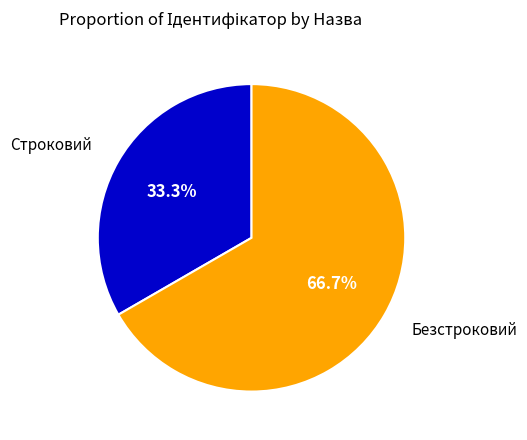

Is there a majority slice in this chart?

Yes